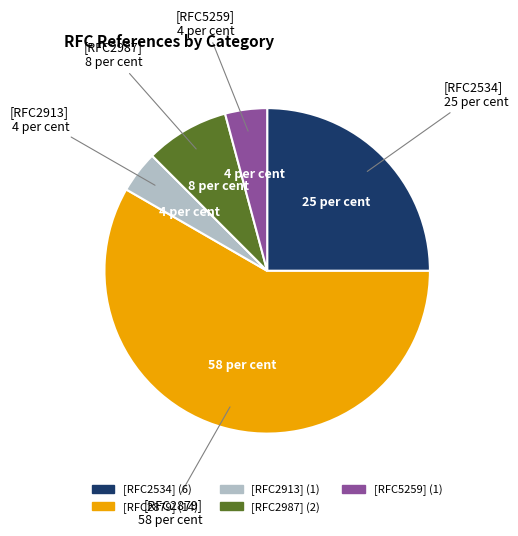

How many slices are in this pie chart?

5